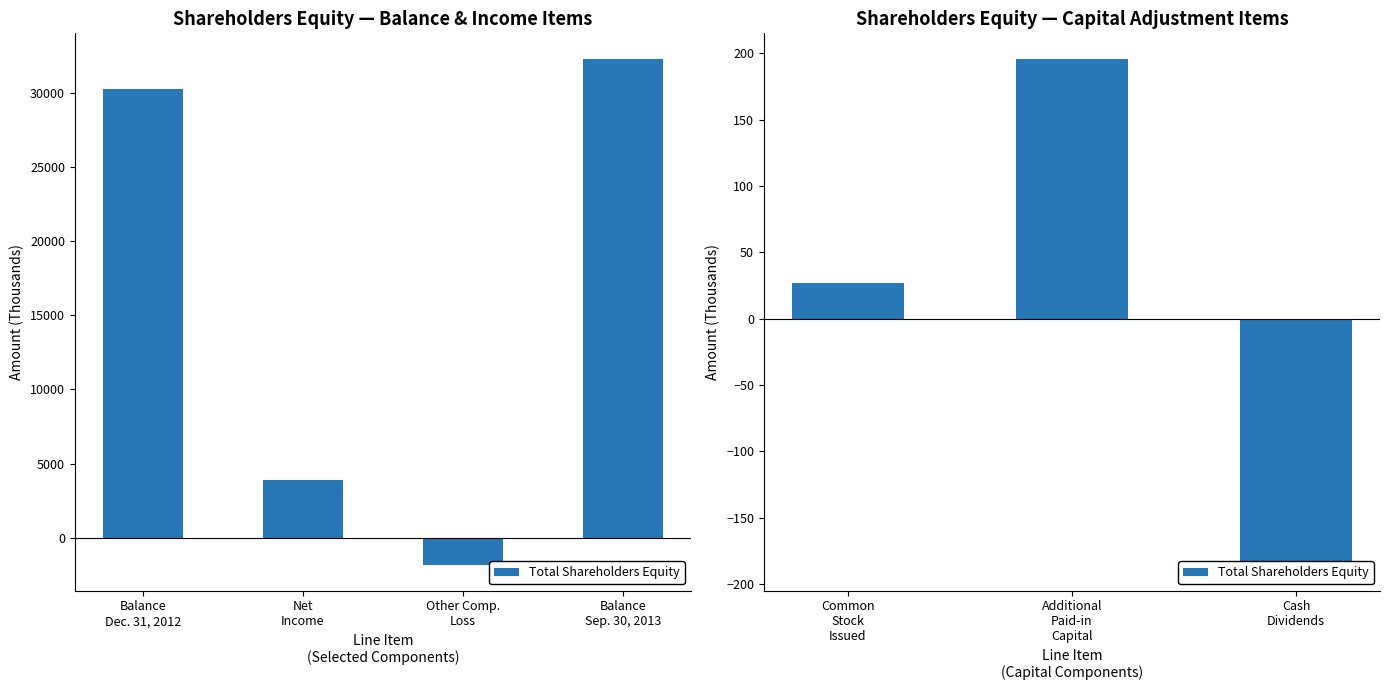

Count the values in the range -186 to 196.

3